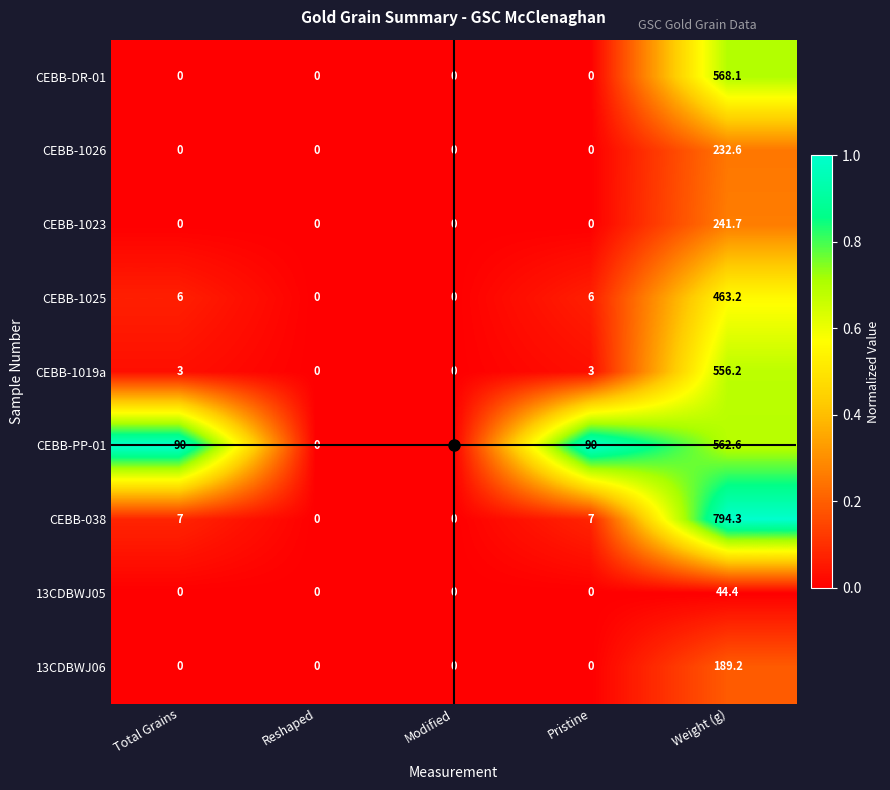

What is the average value of the CEBB-038 series?

161.7